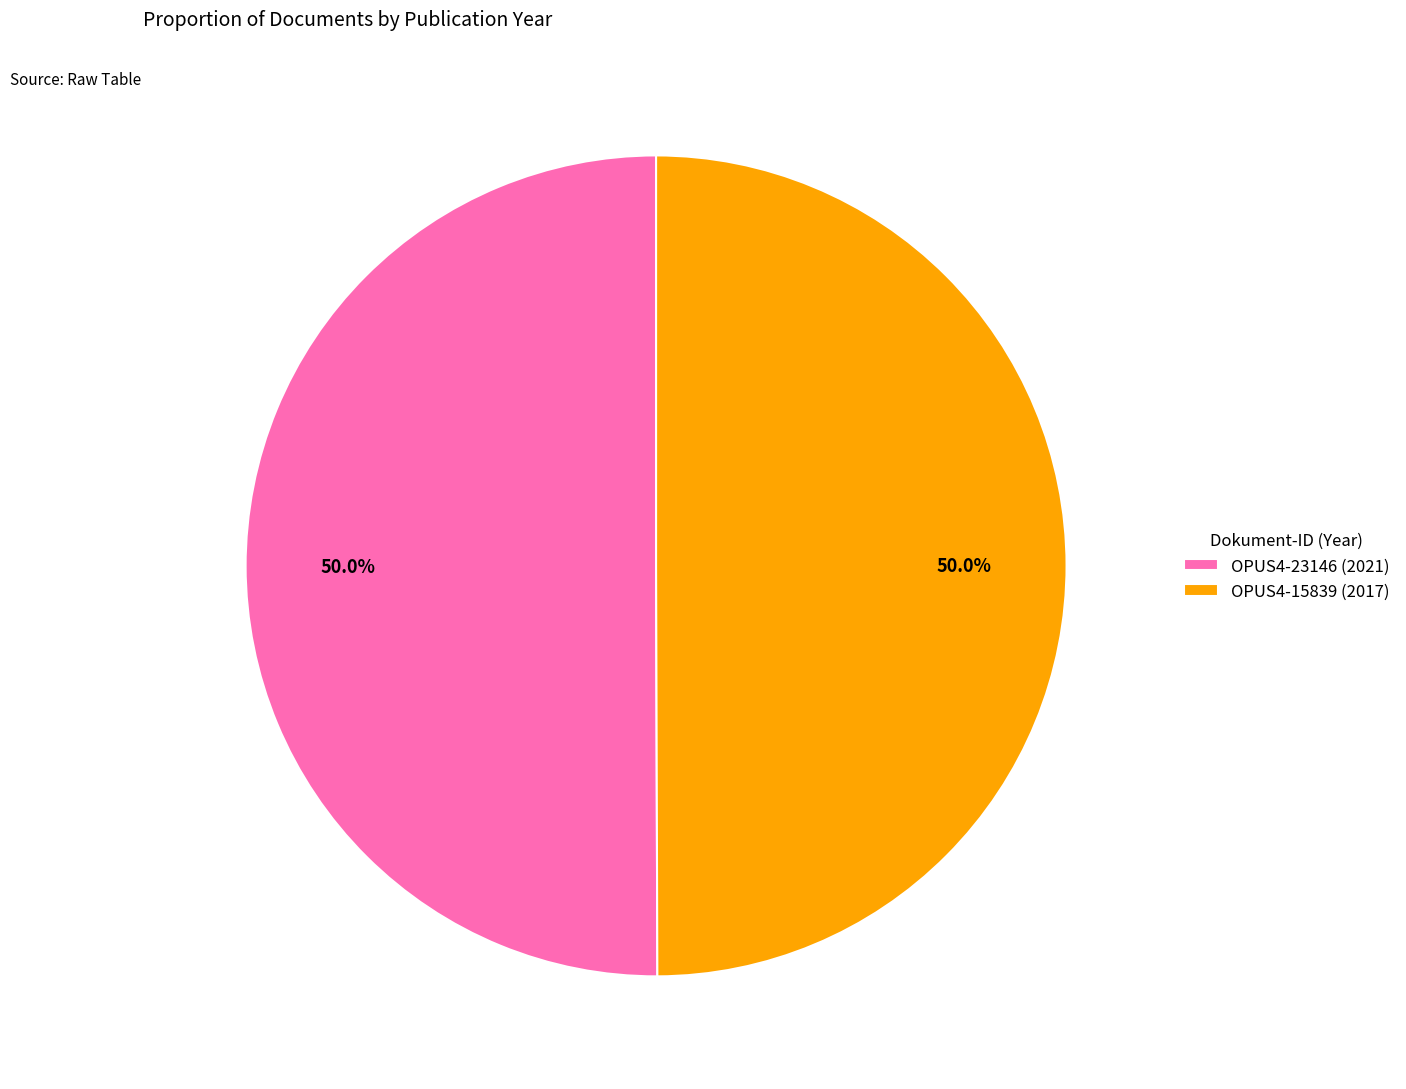

What percentage is NOT represented by OPUS4-15839 (2017)?

50.0%